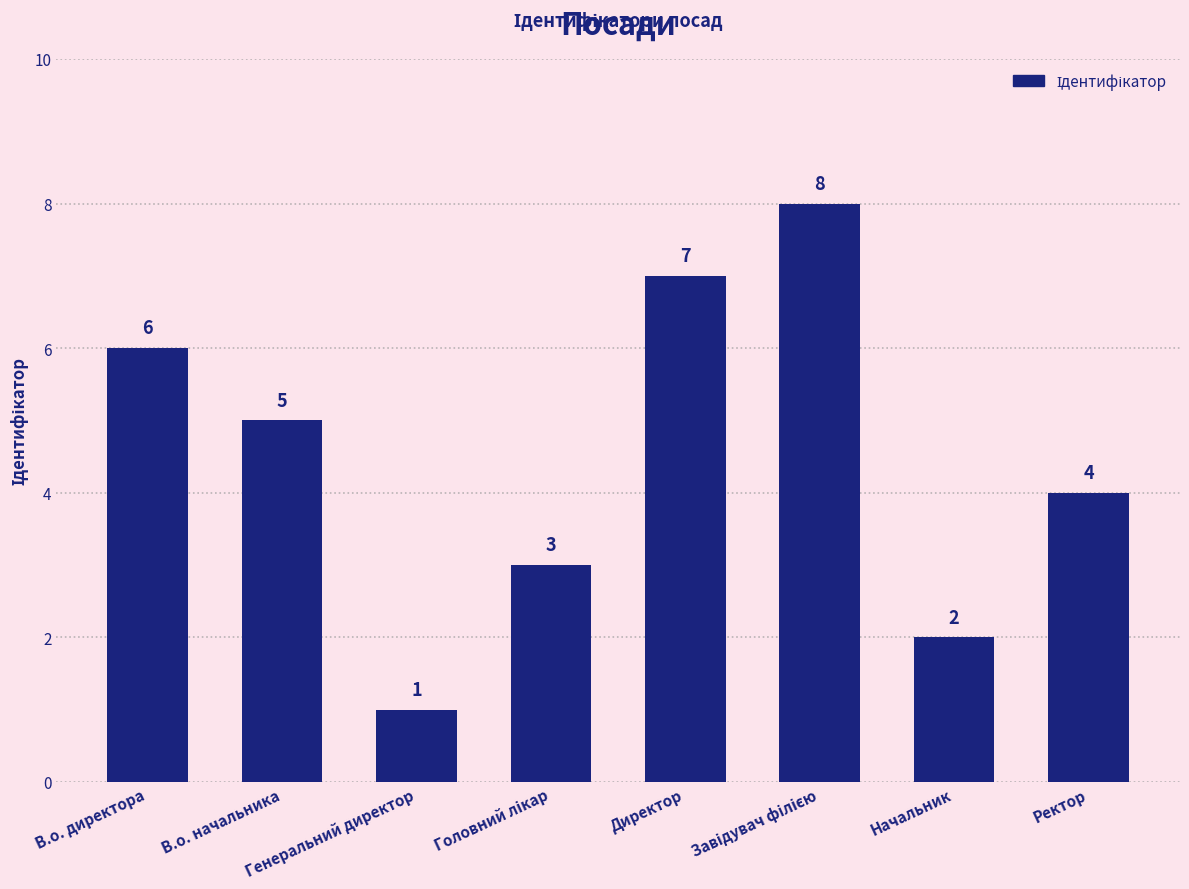

What is the value of the 6th bar from the left?

8